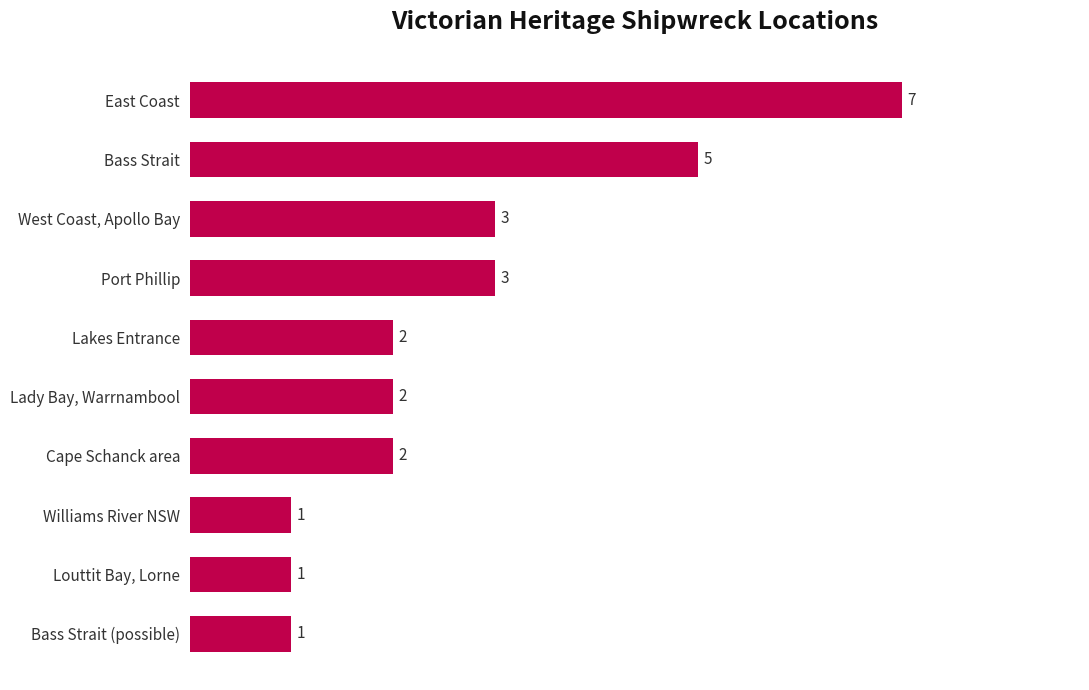

What is the maximum value shown in the chart?

7